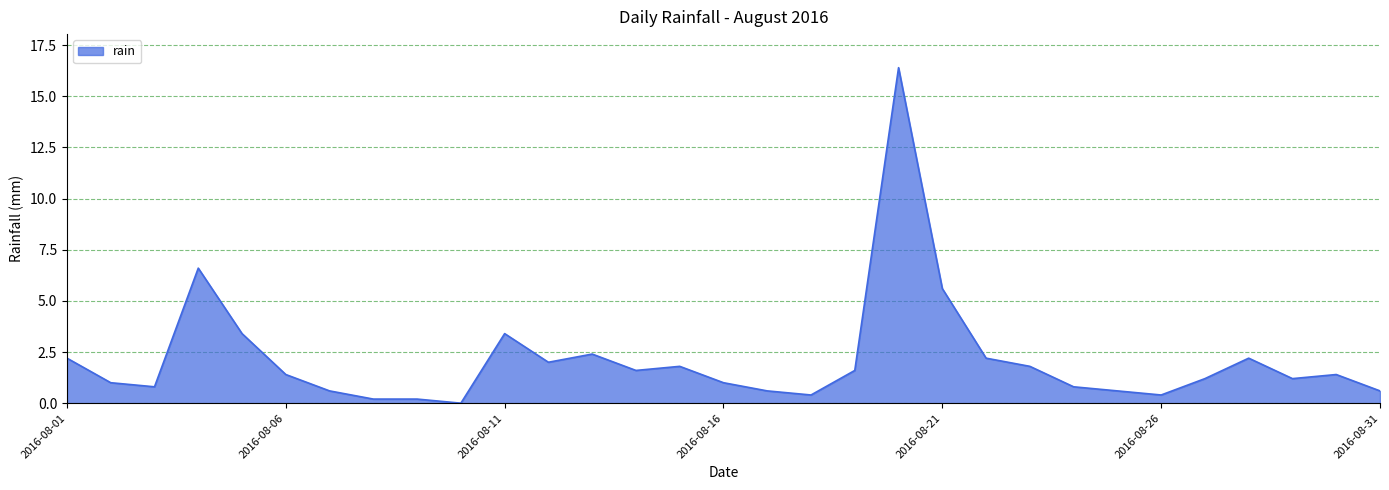

What is the greatest value displayed?

16.4